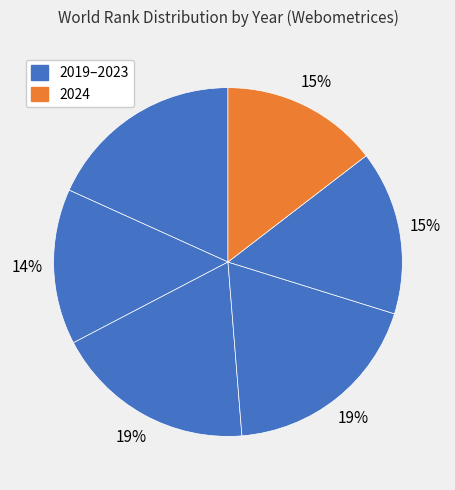

To the nearest percent, what is the average slice percentage?

17%